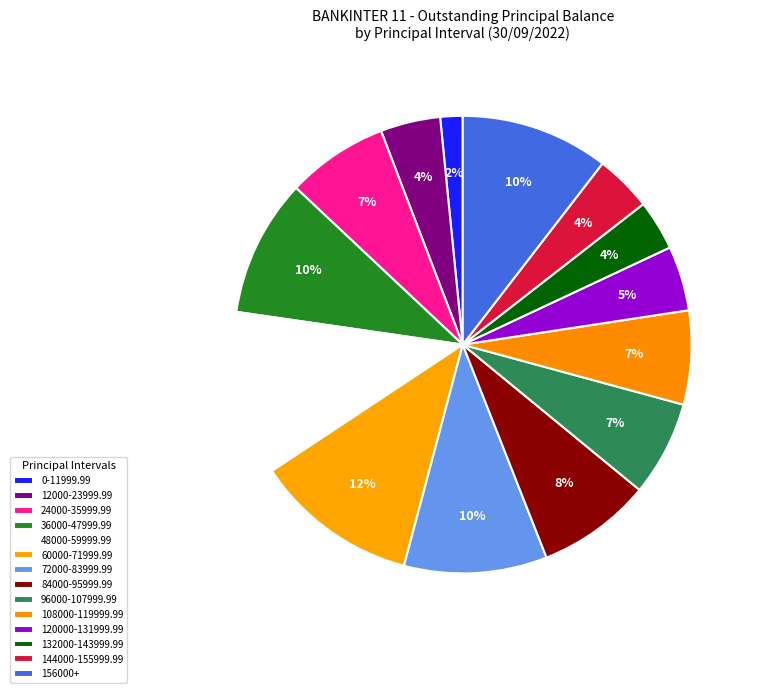

What is the total percentage of 36000-47999.99 and 24000-35999.99?

16.9%